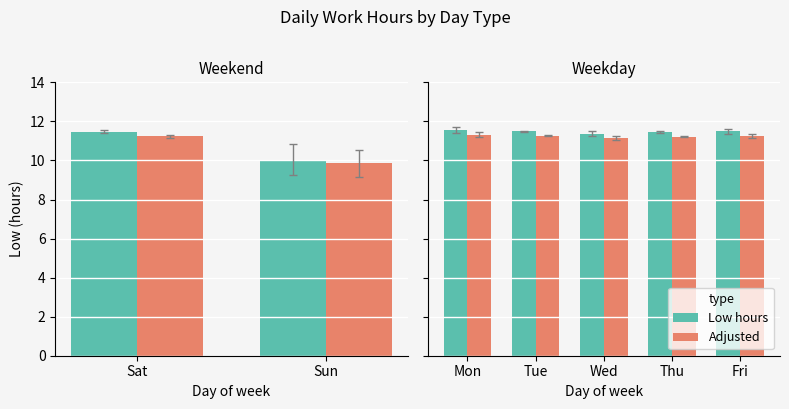

Which series has the largest range (max minus min)?

Low hours